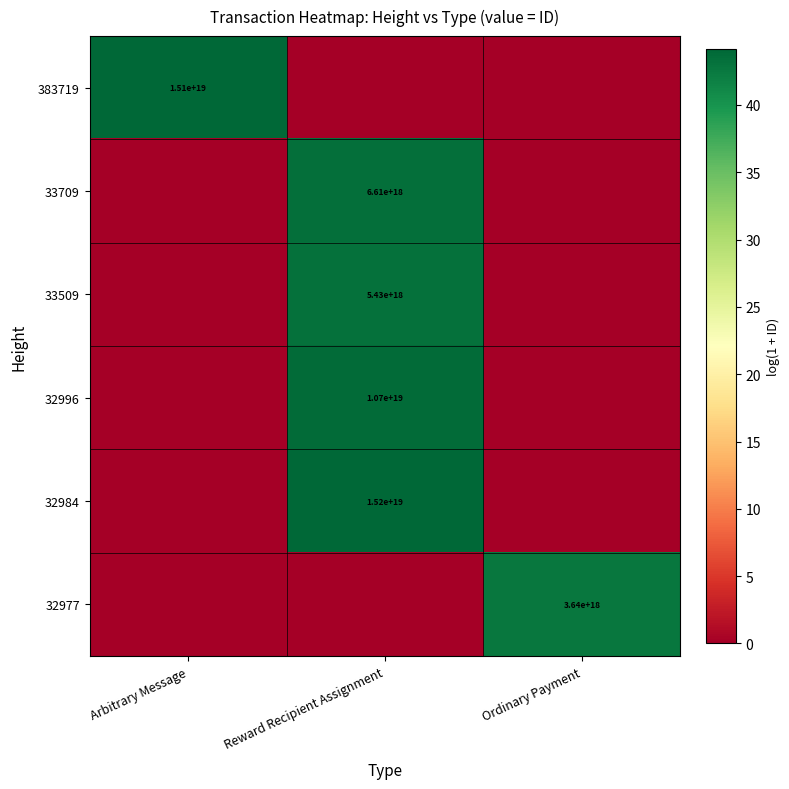

The 383719 series shows 21994542303042109440 at Arbitrary Message. True or false?

False